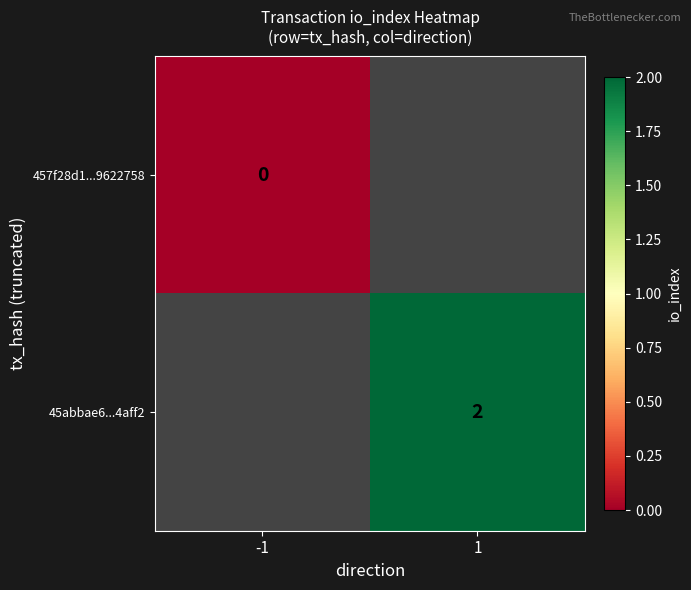

True or false: 45abbae6...4aff2 has a value of 3 at 1.

False